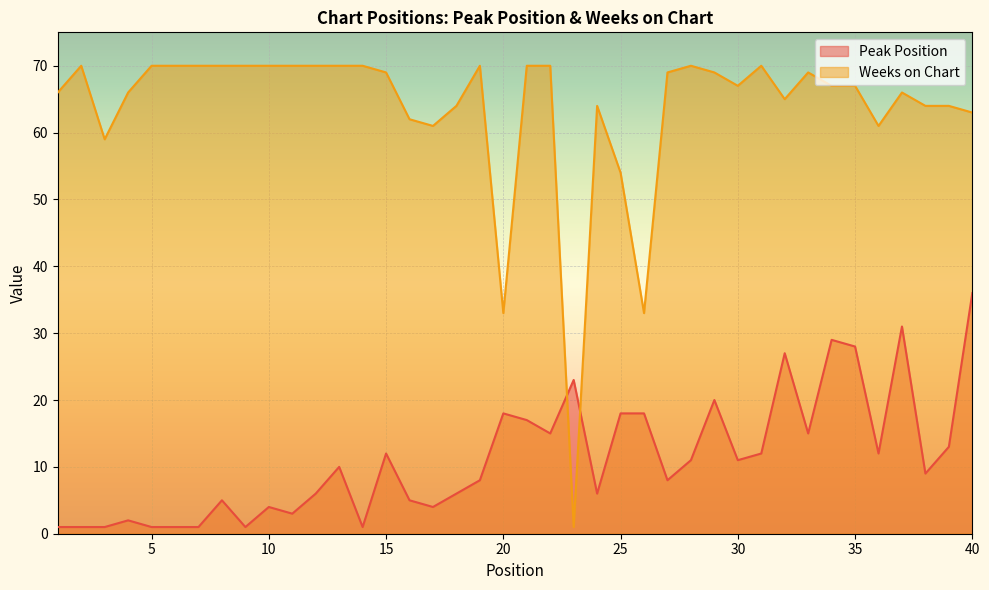

Reading right to left, list all the values displayed in this chart.

Peak Position: 36	13	9	31	12	28	29	15	27	12	11	20	11	8	18	18	6	23	15	17	18	8	6	4	5	12	1	10	6	3	4	1	5	1	1	1	2	1	1	1
Weeks on Chart: 63	64	64	66	61	67	67	69	65	70	67	69	70	69	33	54	64	1	70	70	33	70	64	61	62	69	70	70	70	70	70	70	70	70	70	70	66	59	70	66